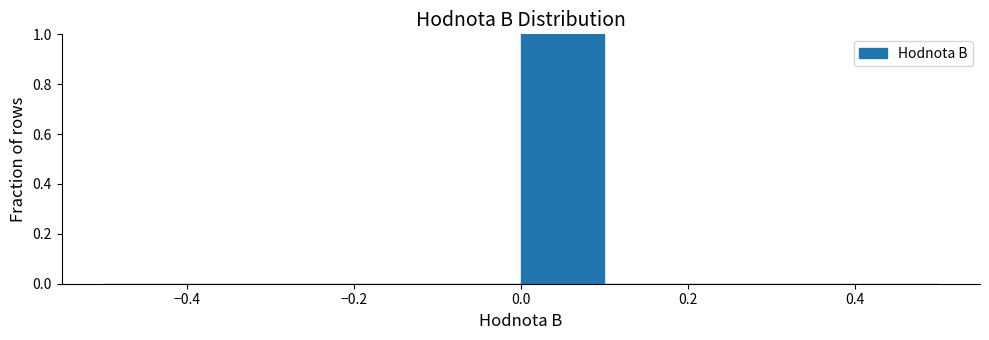

Over which range of the x-axis is the bar tallest?

0.0 to 0.1